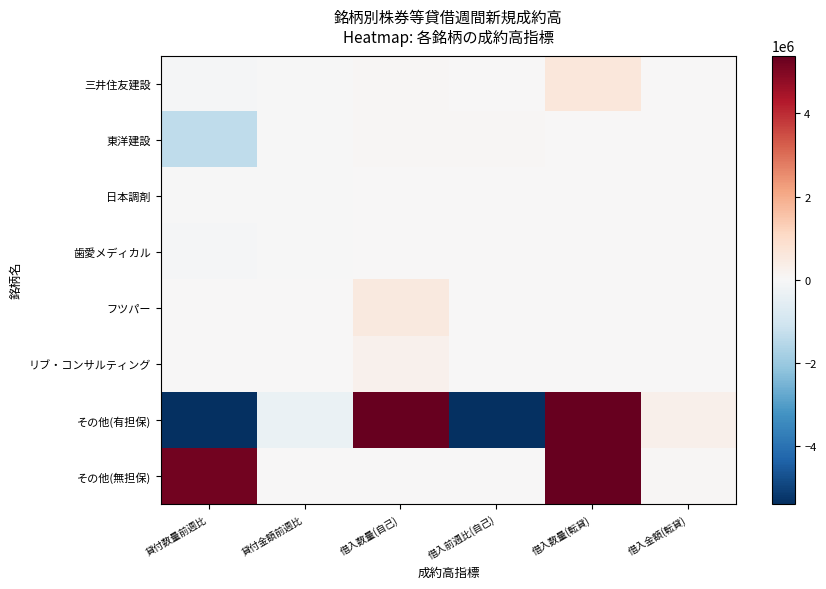

What is the total value across all series at 貸付数量前週比?

-7482582